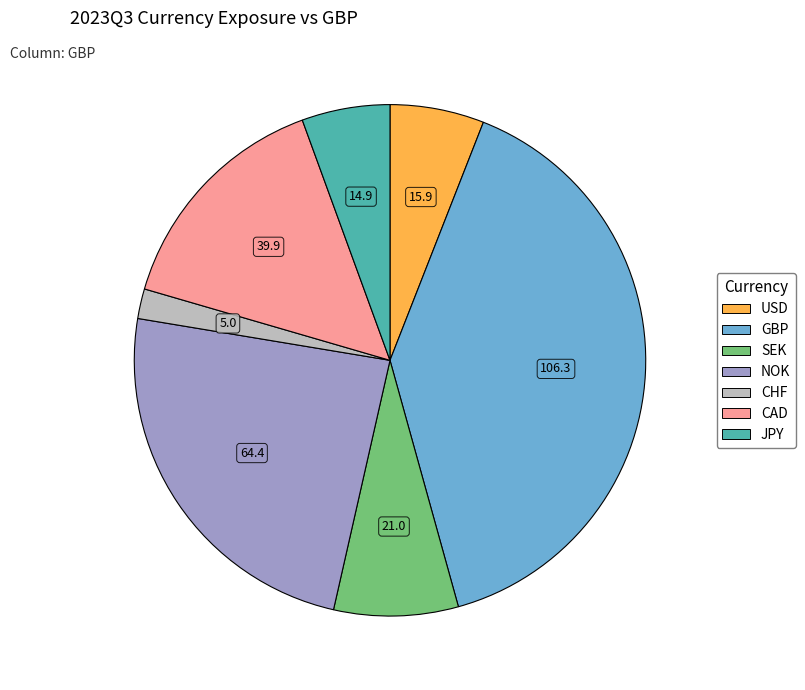

What is the largest slice in the pie chart?

GBP